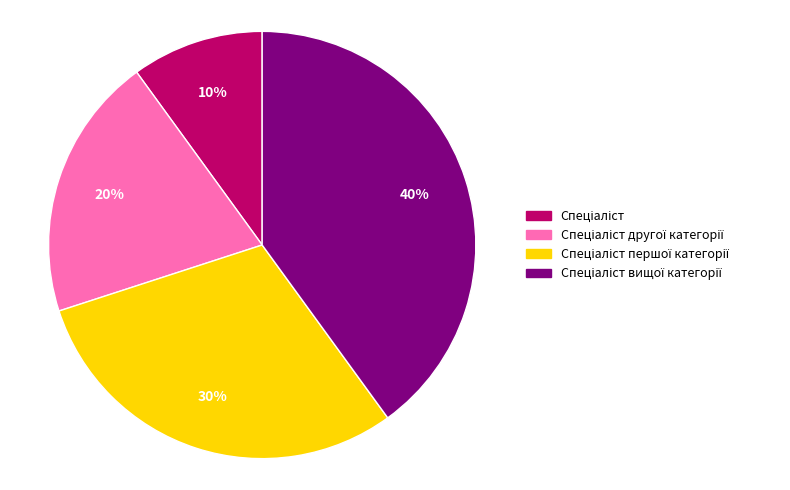

To the nearest percent, what is the average slice percentage?

25%